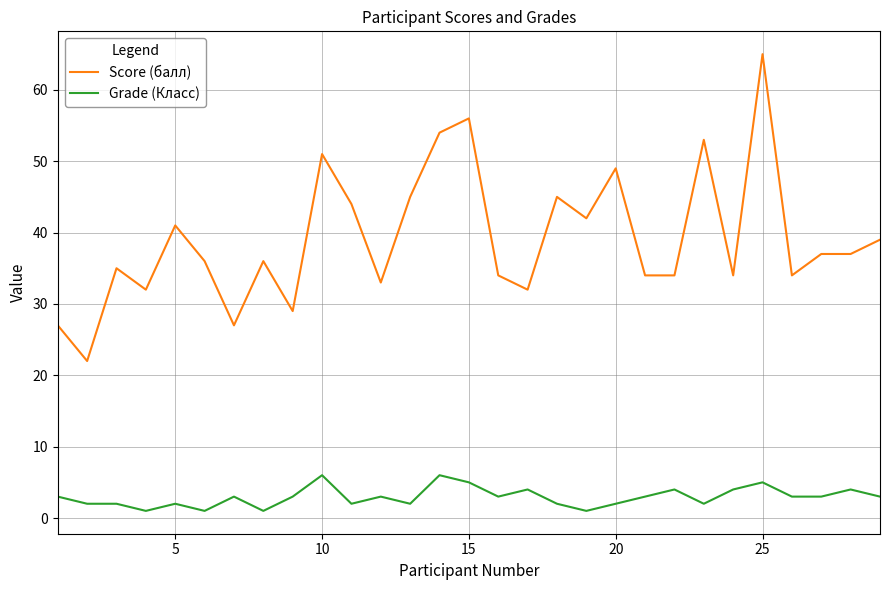

True or false: Grade (Класс) has more than 2 interior local peaks.

True